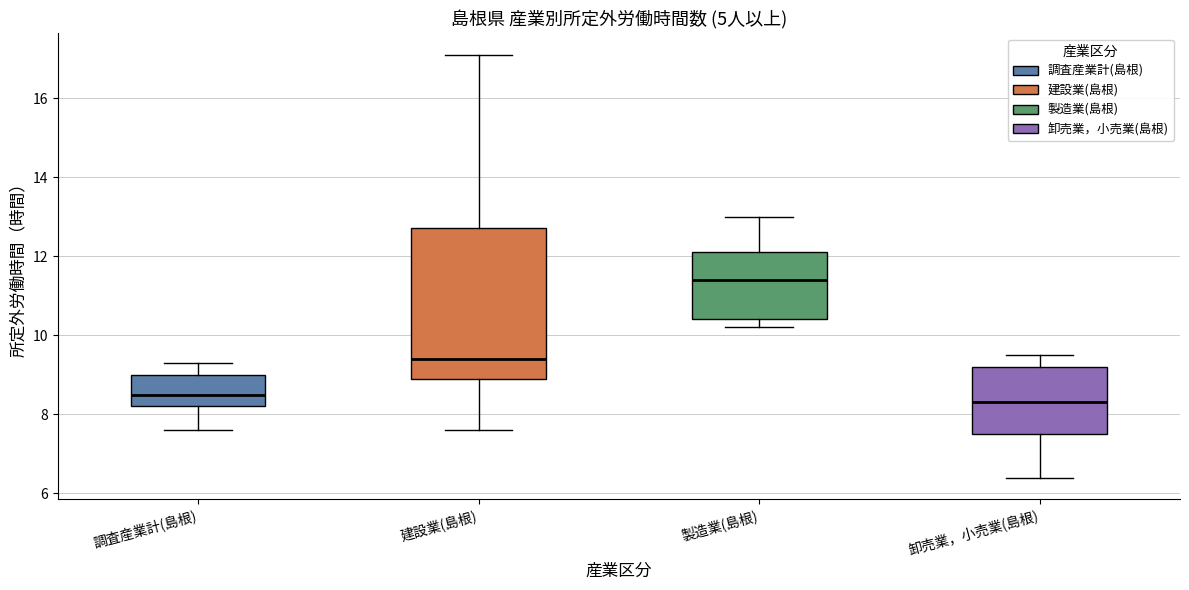

Where does the median line of the box for 卸売業，小売業(島根) sit on the y-axis? The values are not printed on the chart, so give them approximately, as read against the axis.

8.4